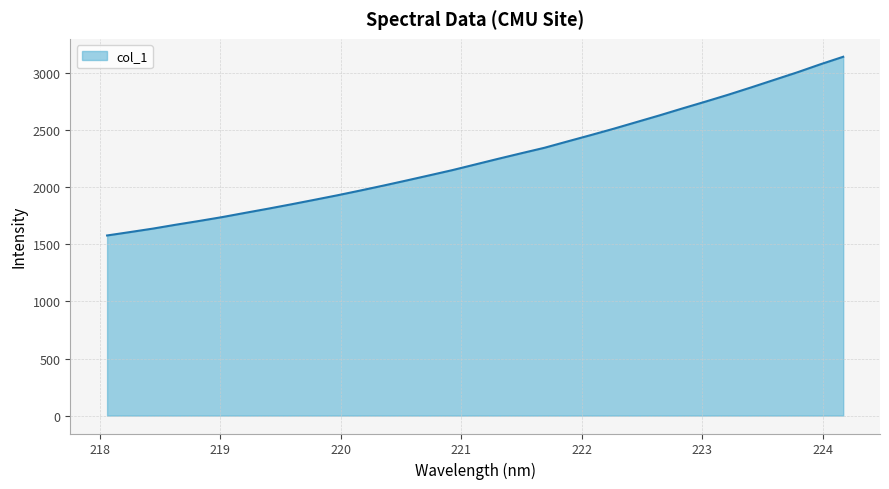

What is the average value?

2257.2